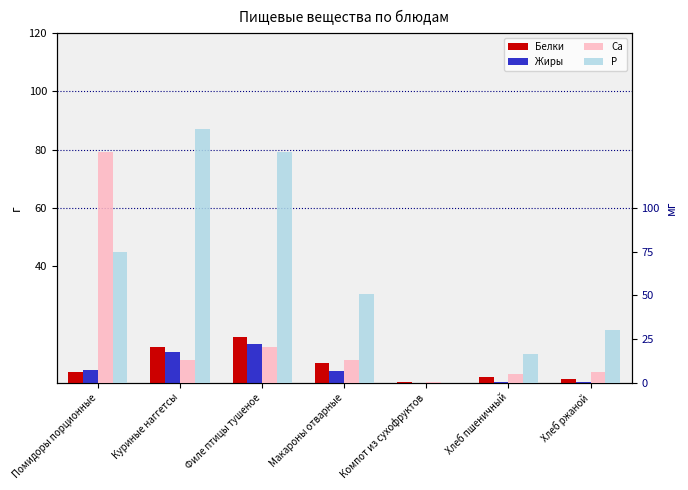

The value of P at Филе птицы тушеное is 46.7. True or false?

False